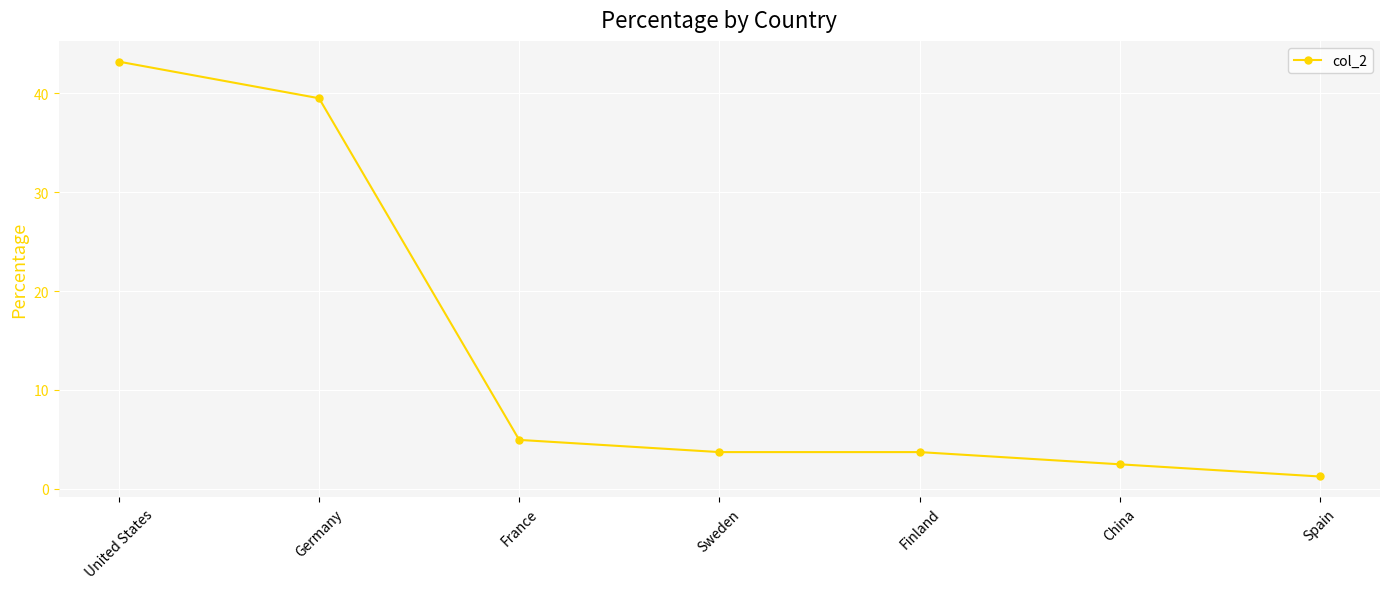

What value does the data have at United States?

43.2